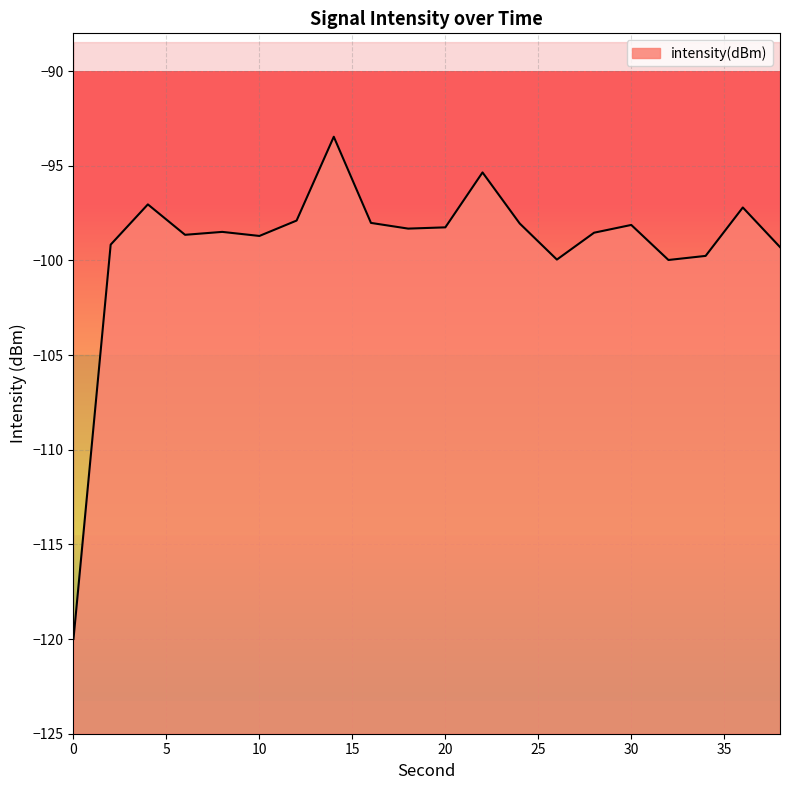

Count the number of values greater than -98.

5